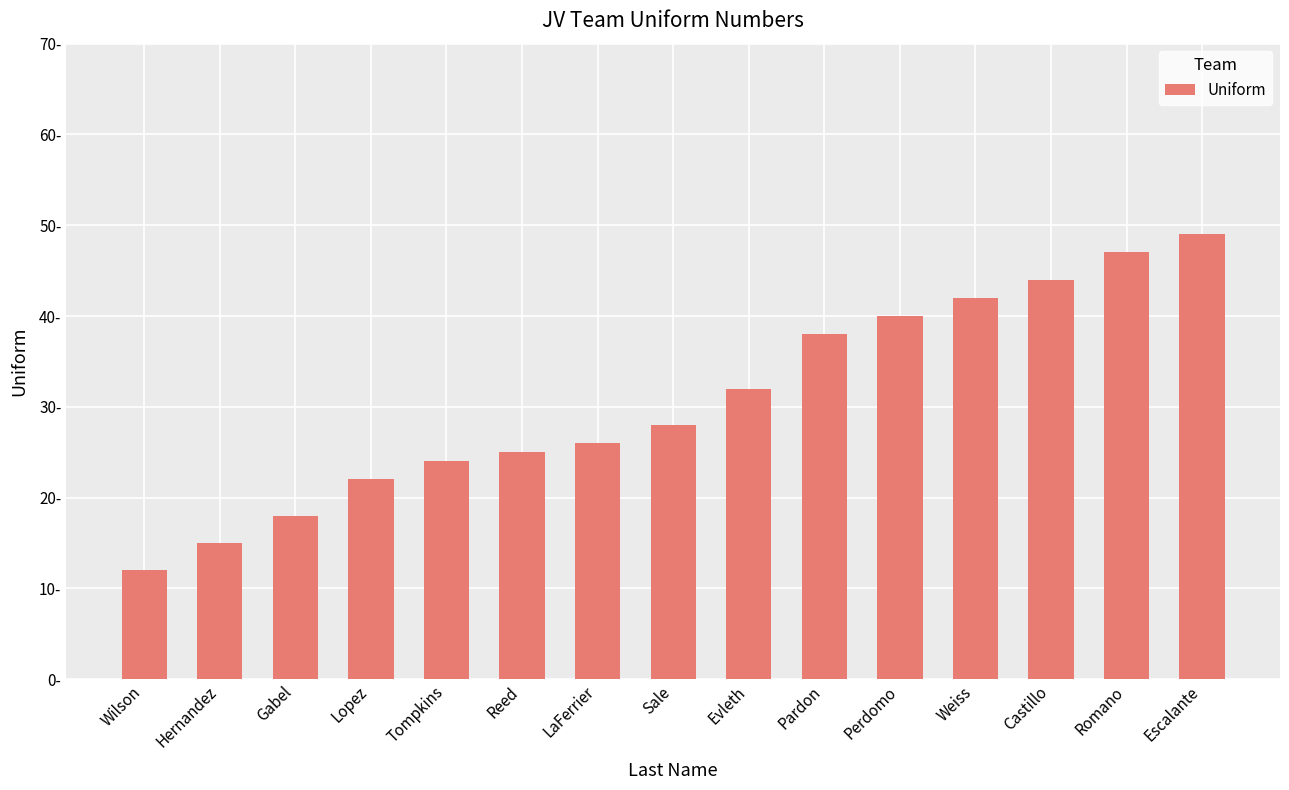

What is the difference between the second highest and second lowest values?

32